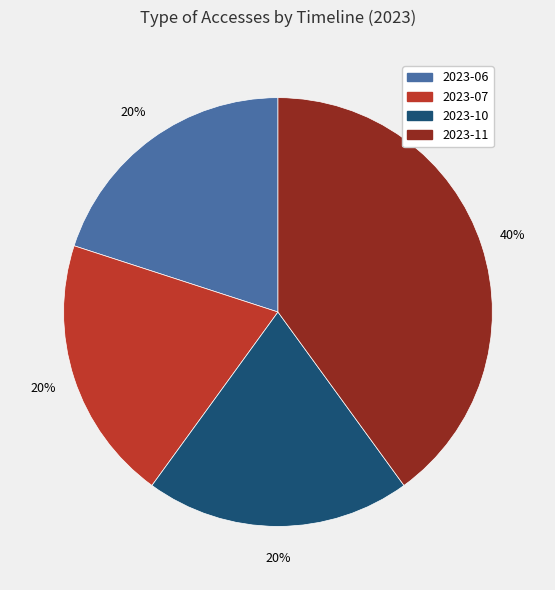

Does any single category account for the majority?

No